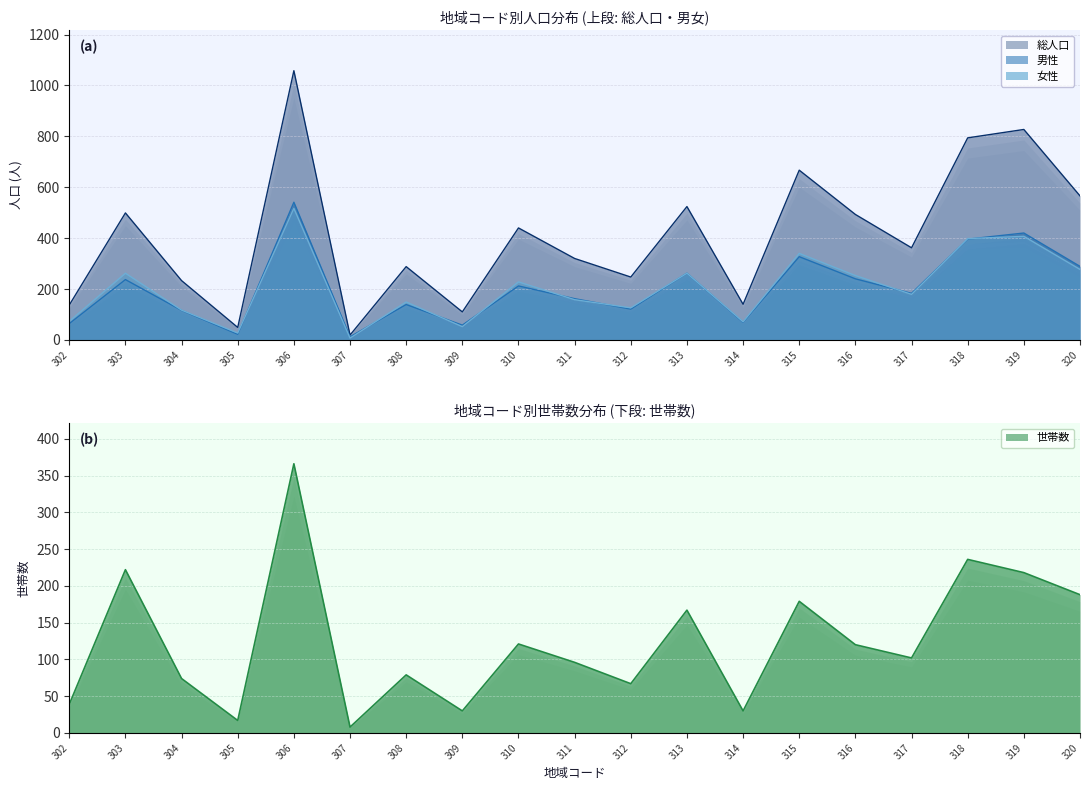

Between 307 and 311, which series saw the biggest shift?

総人口